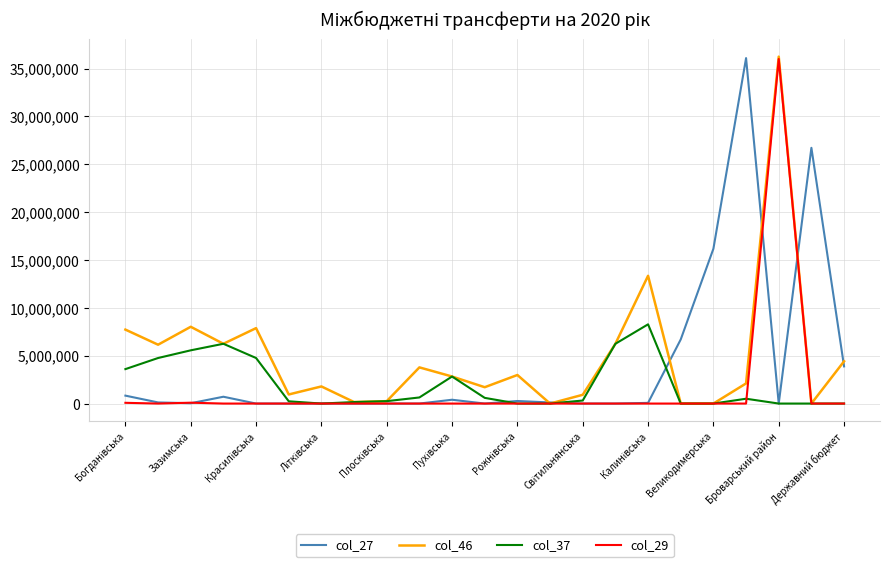

What is the highest value of the col_27 series?

36088200.0